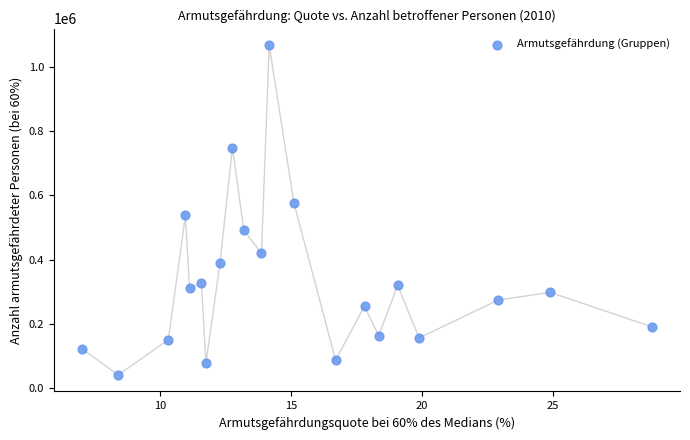

Count the number of points in this scatter plot.

21